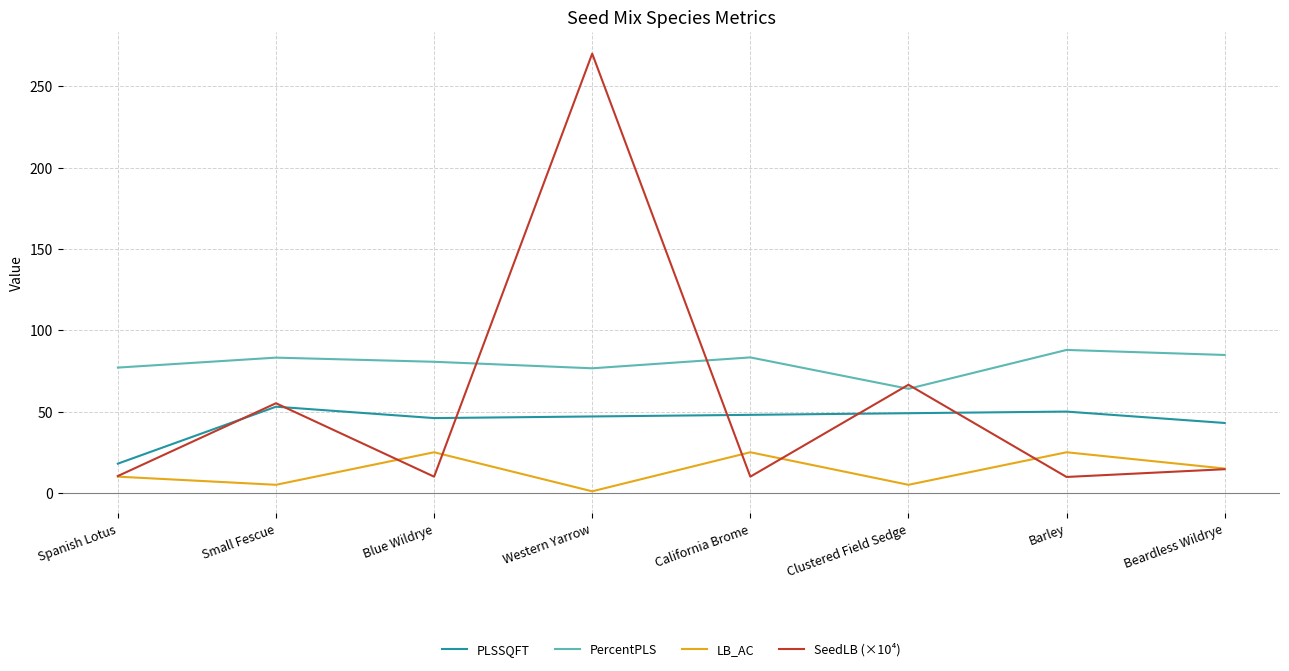

What value does the LB_AC series have at Spanish Lotus?

10.0